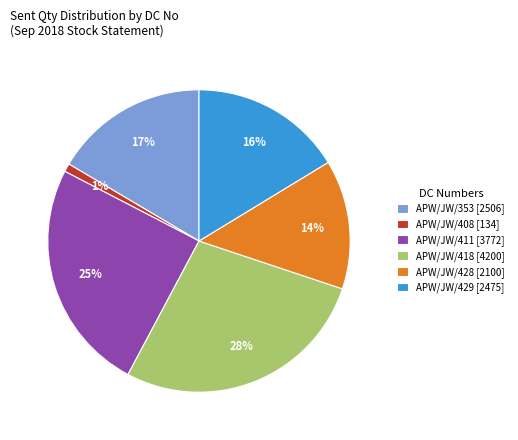

What is the ratio of the value at APW/JW/411 [3772] to the value at APW/JW/428 [2100]?

1.8